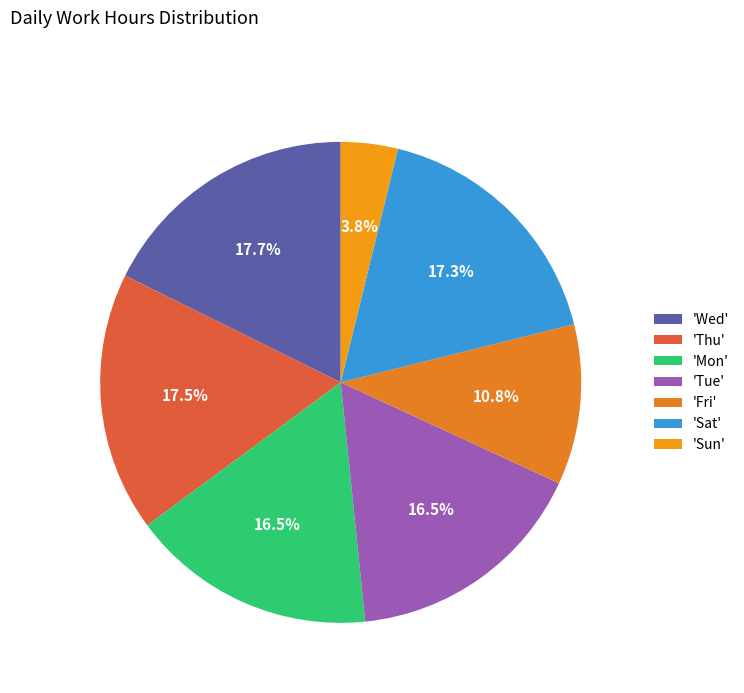

What is the largest slice in the pie chart?

5-Wed